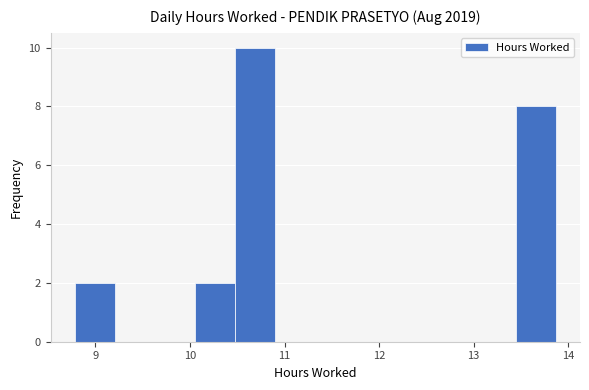

Which range on the x-axis has the tallest bar?

10.5 to 10.9